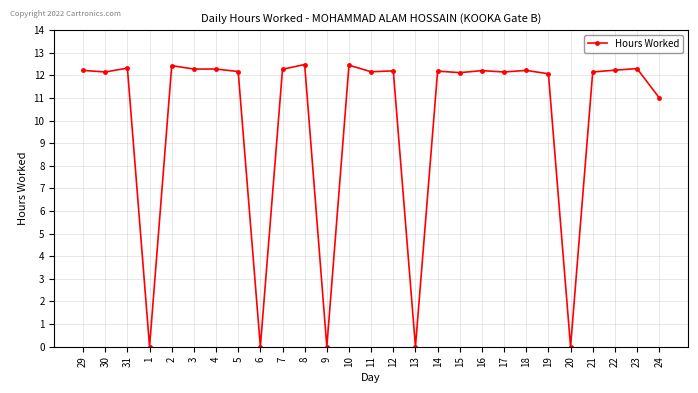

What is the average value?

9.9